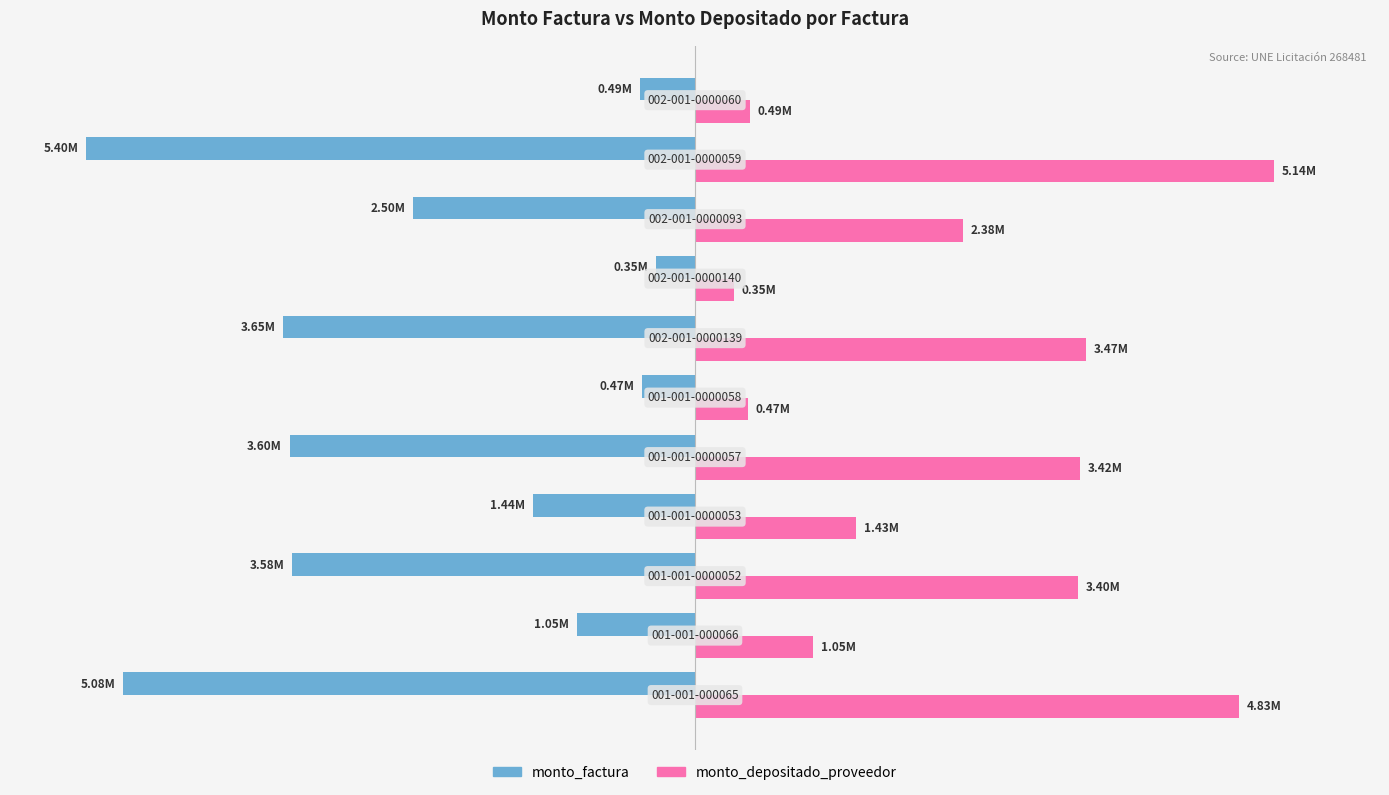

What are all the series names shown in the legend?

monto_factura, monto_depositado_proveedor